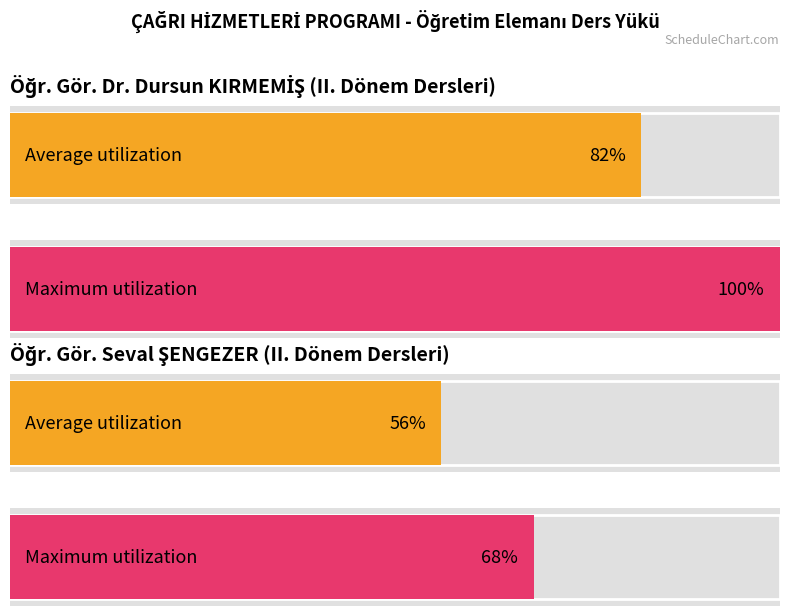

At which category is the sum across all series the highest?

Öğr. Gör. Dr. Dursun KIRMEMİŞ